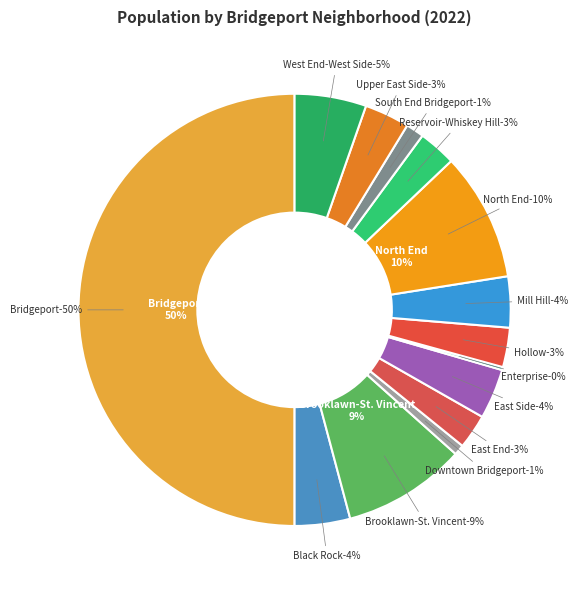

To the nearest percent, what portion does Black Rock represent?

4%